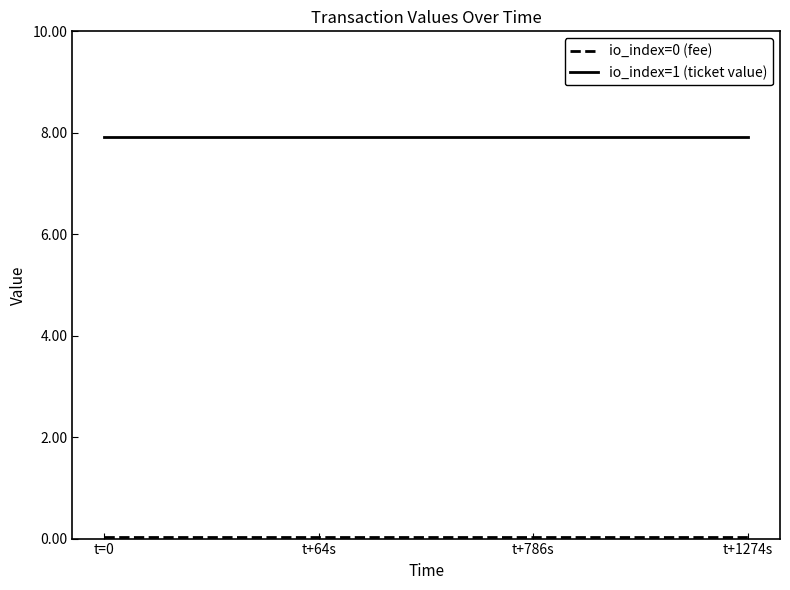

Does the chart have visible grid lines?

No